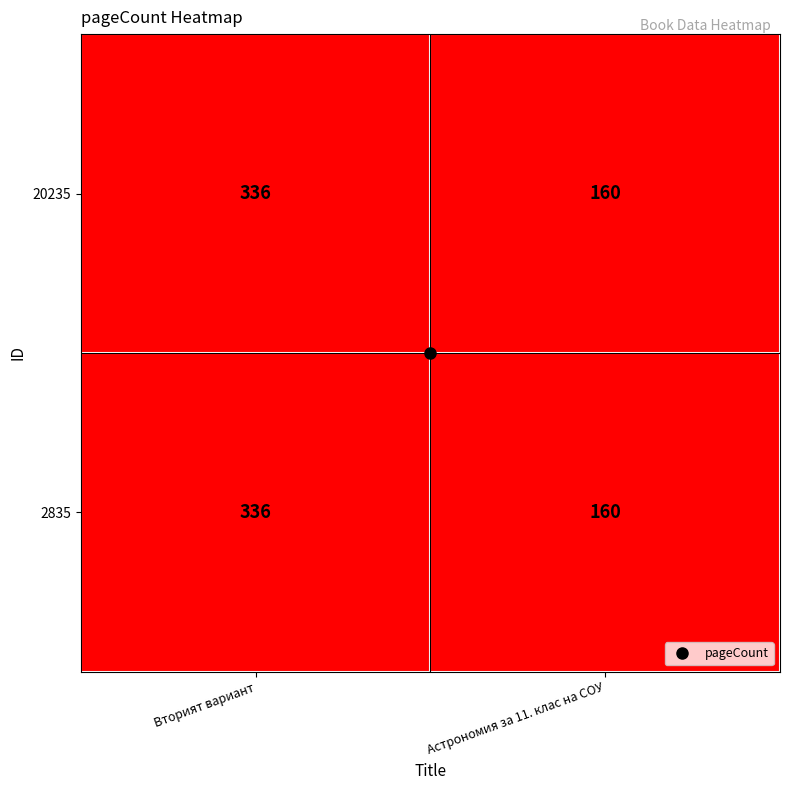

Rank the categories by 20235 value from lowest to highest.

Астрономия за 11. клас на СОУ, Вторият вариант